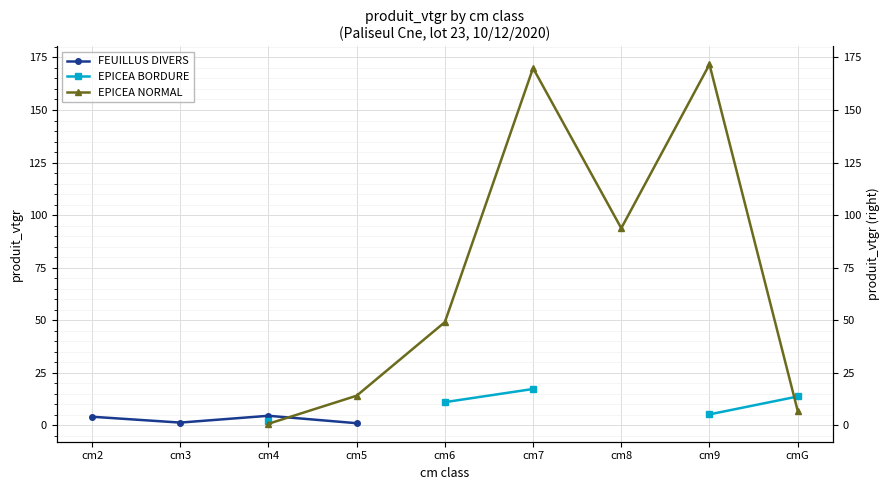

What position from the right is cm5?

6